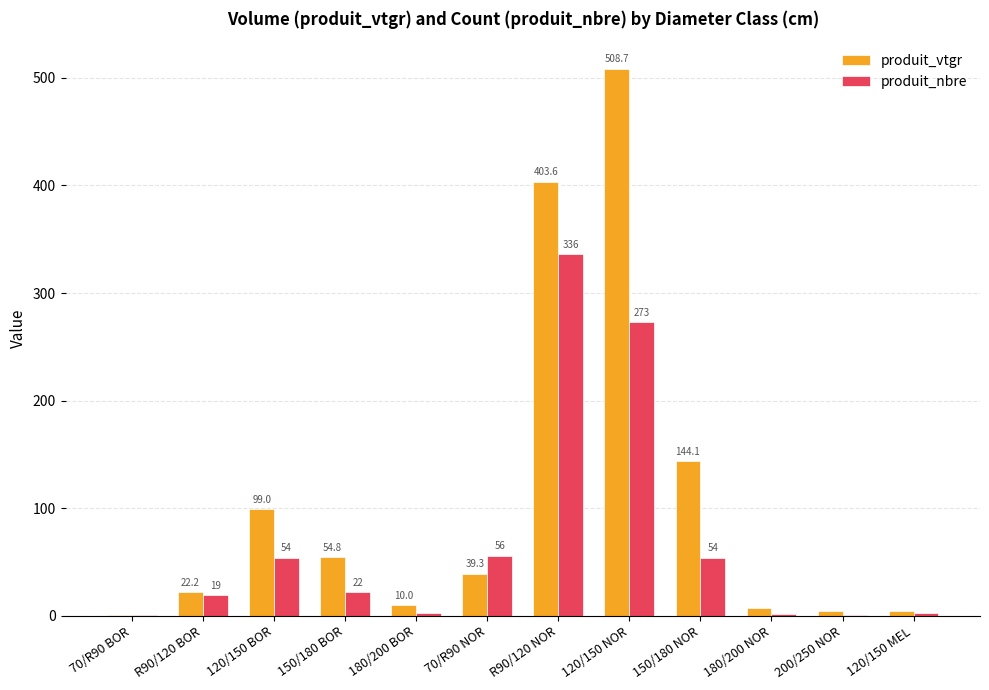

Is the value of produit_nbre at 120/150 NOR greater than the value of produit_vtgr at 120/150 NOR?

No